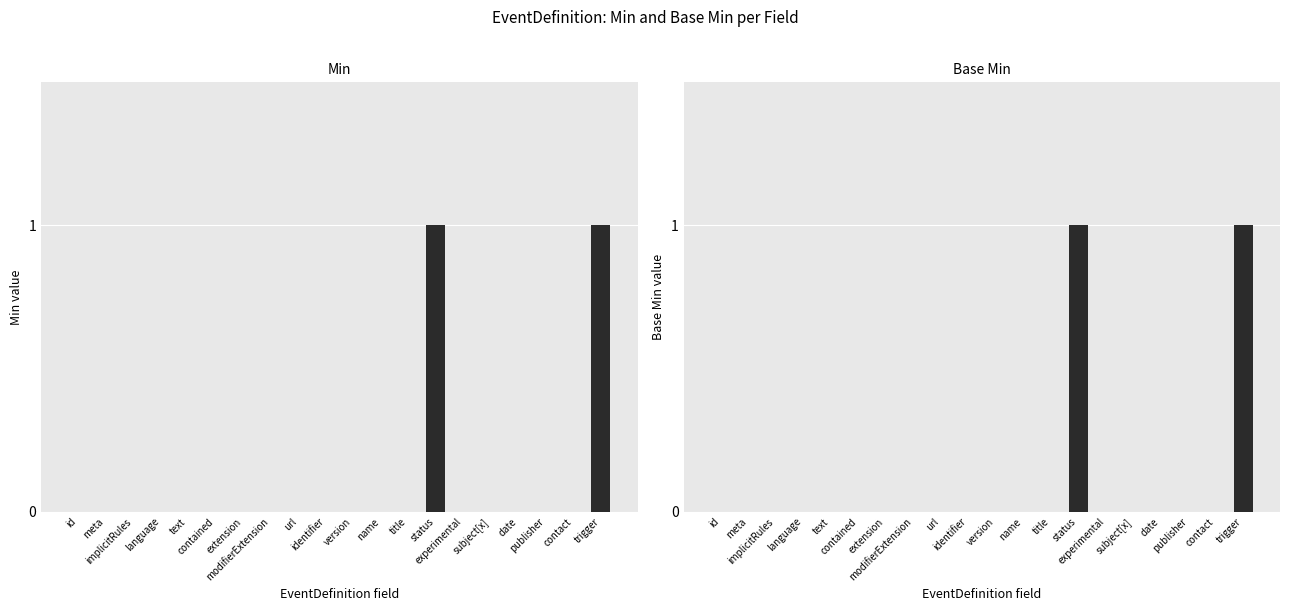

Reading right to left, what are all the values shown in this chart?

Min: 1	0	0	0	0	0	1	0	0	0	0	0	0	0	0	0	0	0	0	0
Base Min: 1	0	0	0	0	0	1	0	0	0	0	0	0	0	0	0	0	0	0	0